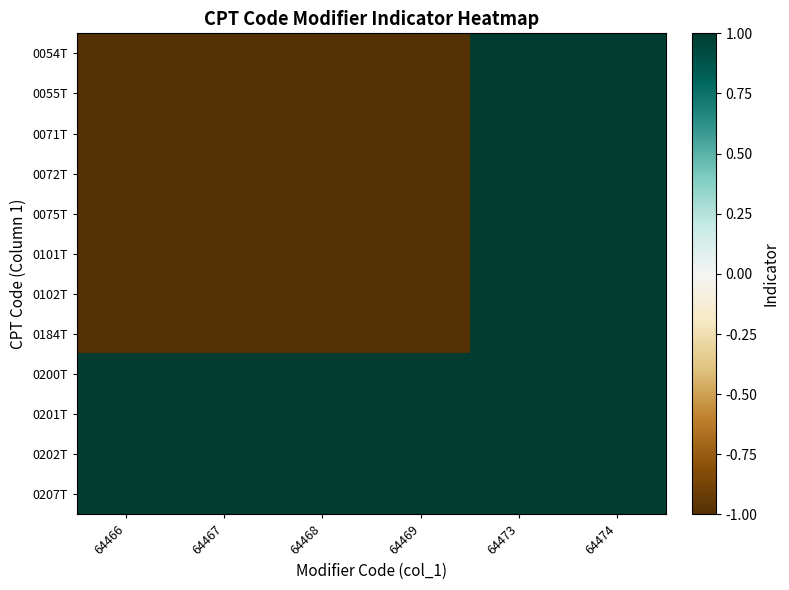

Reading right to left, extract all data points from this chart.

0054T: 64474=1	64473=1	64469=-1	64468=-1	64467=-1	64466=-1
0055T: 64474=1	64473=1	64469=-1	64468=-1	64467=-1	64466=-1
0071T: 64474=1	64473=1	64469=-1	64468=-1	64467=-1	64466=-1
0072T: 64474=1	64473=1	64469=-1	64468=-1	64467=-1	64466=-1
0075T: 64474=1	64473=1	64469=-1	64468=-1	64467=-1	64466=-1
0101T: 64474=1	64473=1	64469=-1	64468=-1	64467=-1	64466=-1
0102T: 64474=1	64473=1	64469=-1	64468=-1	64467=-1	64466=-1
0184T: 64474=1	64473=1	64469=-1	64468=-1	64467=-1	64466=-1
0200T: 64474=1	64473=1	64469=1	64468=1	64467=1	64466=1
0201T: 64474=1	64473=1	64469=1	64468=1	64467=1	64466=1
0202T: 64474=1	64473=1	64469=1	64468=1	64467=1	64466=1
0207T: 64474=1	64473=1	64469=1	64468=1	64467=1	64466=1